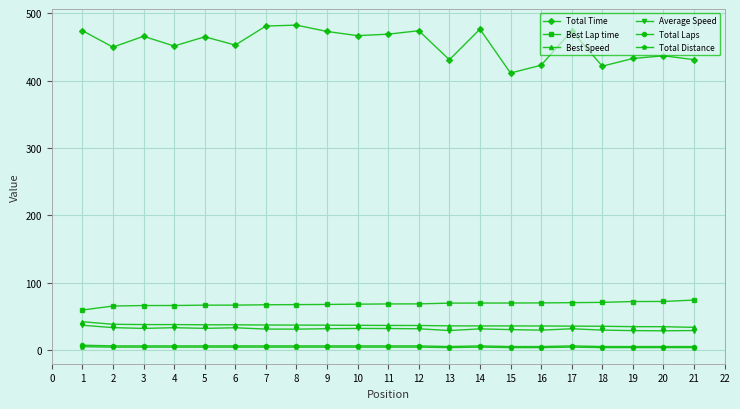

Where does the Best Speed series first go above 36?

1